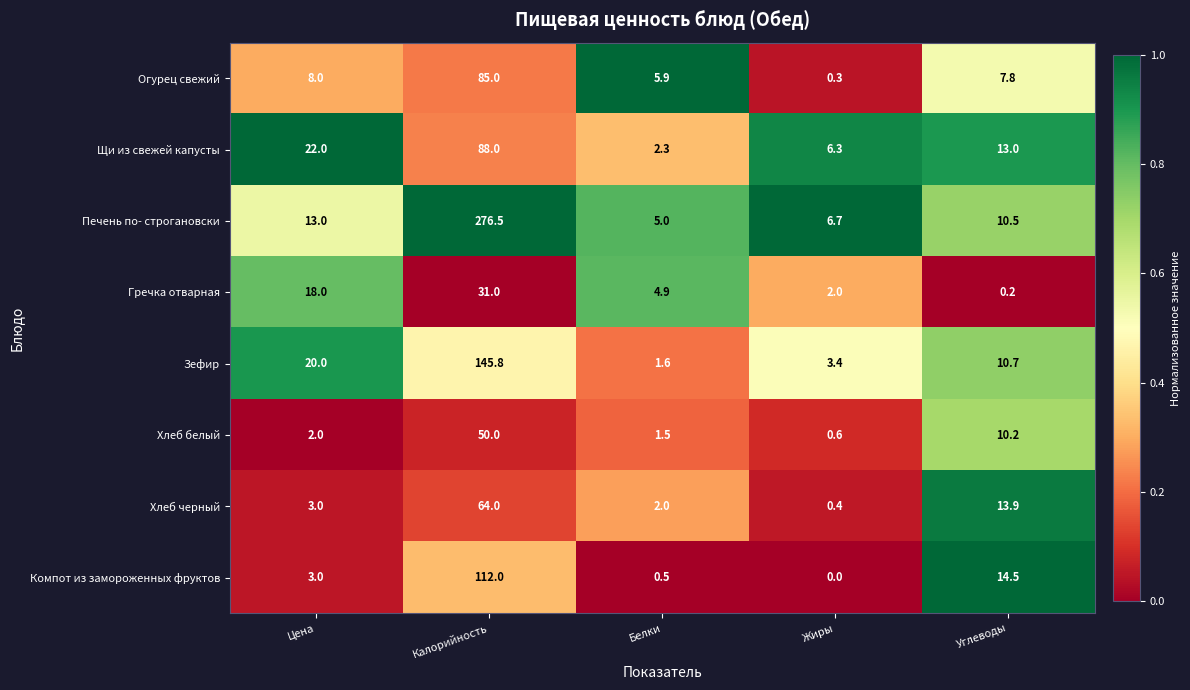

What is the total value across all series at Белки?

23.7